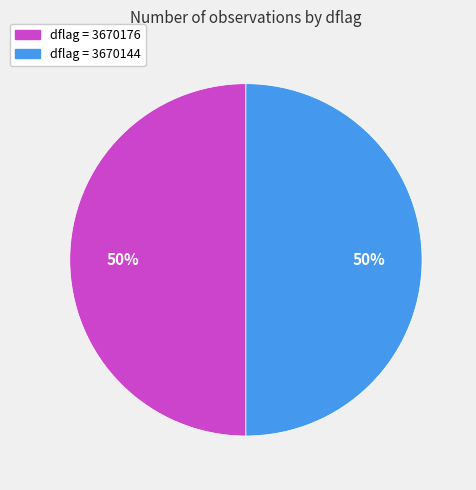

To the nearest percent, what is the average slice percentage?

50%